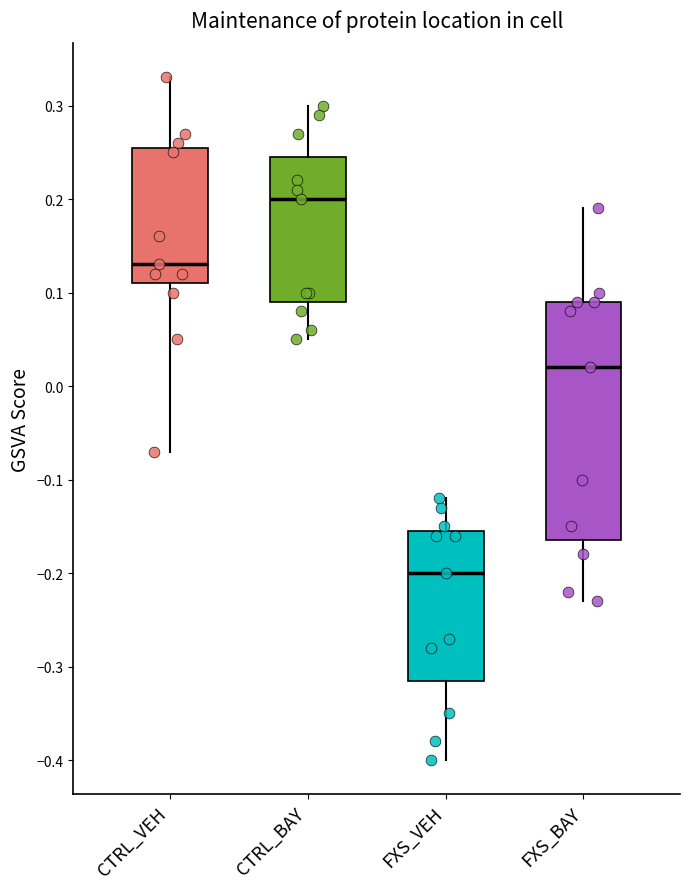

Where does the upper whisker of the box for CTRL_VEH end on the y-axis? The values are not printed on the chart, so give them approximately, as read against the axis.

0.33